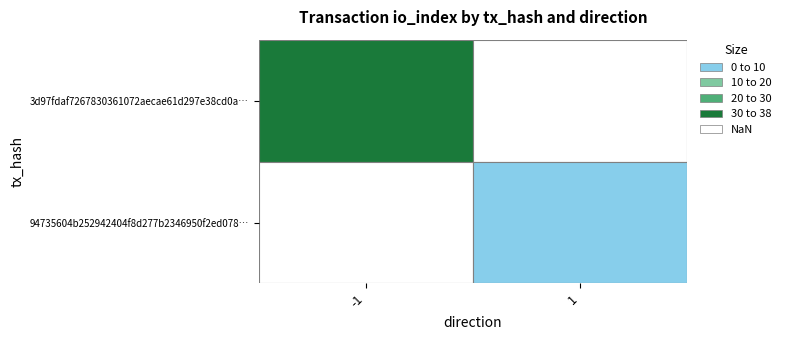

Which series has the largest total across all categories?

3d97fdaf7267830361072aecae61d297e38cd0a…